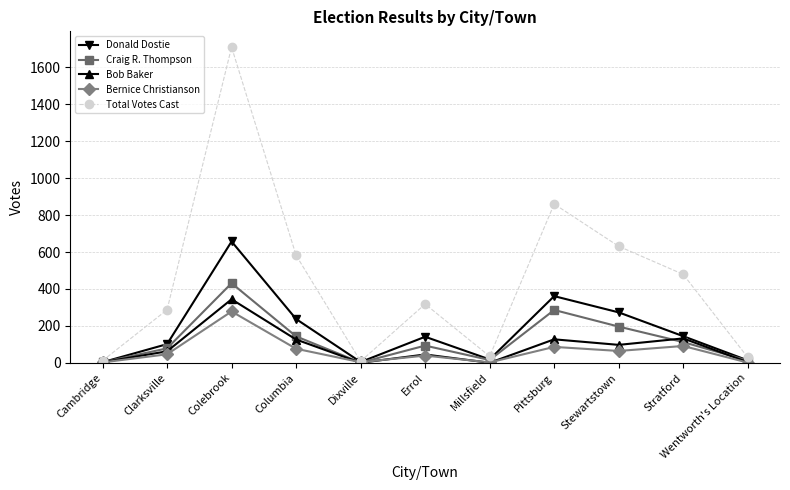

What is the maximum value for Craig R. Thompson?

431